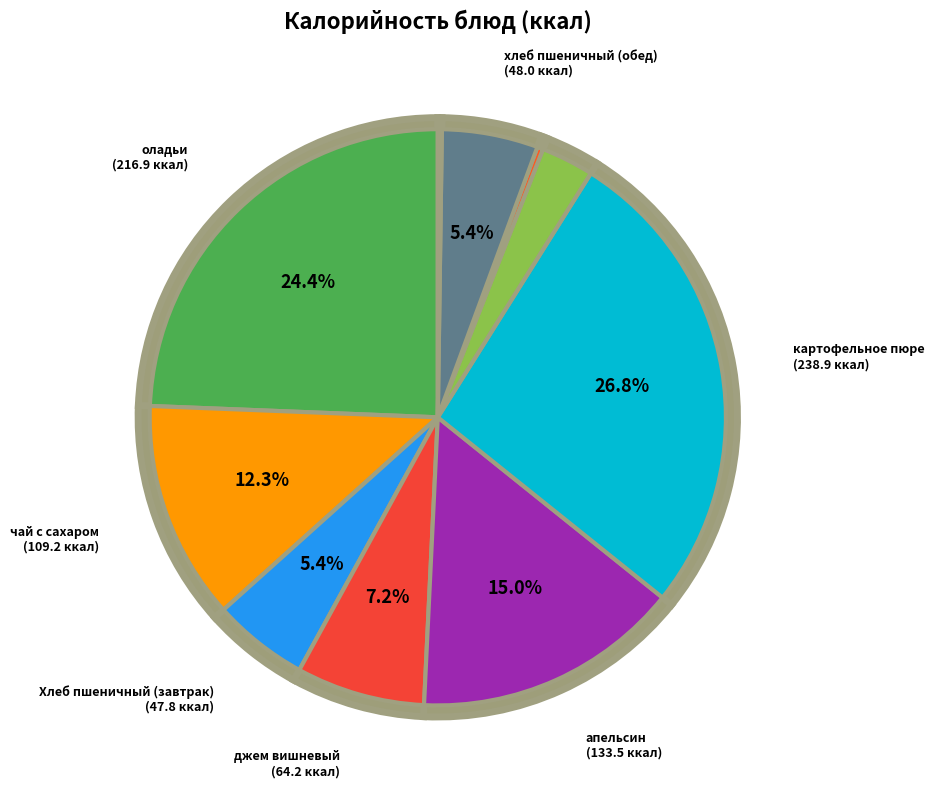

Which category has the biggest portion of the pie?

картофельное пюре